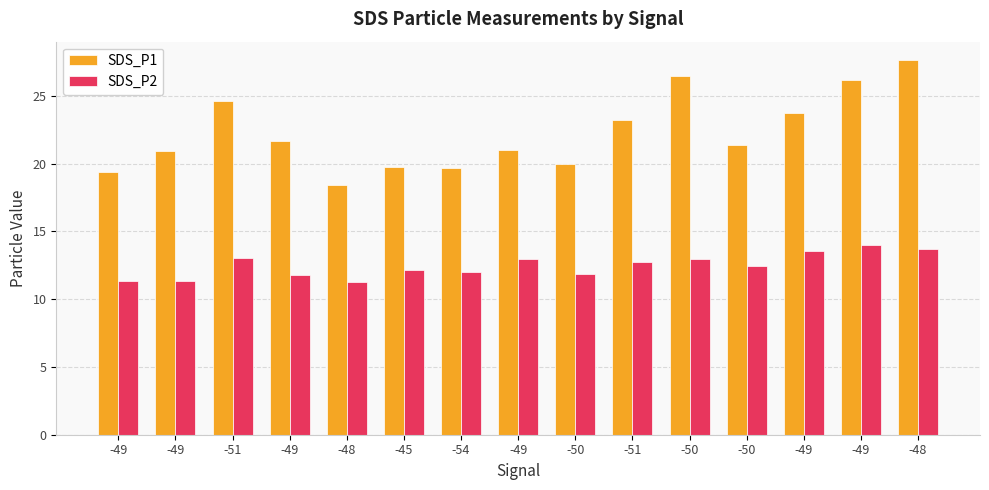

Reading left to right, list all the values displayed in this chart.

SDS_P1: 19.4	20.9	24.6	21.7	18.4	19.8	19.6	21.1	20.0	23.2	26.5	21.4	23.7	26.1	27.6
SDS_P2: 11.3	11.3	13.1	11.8	11.2	12.2	12.0	12.9	11.8	12.8	13.0	12.4	13.6	14.0	13.7